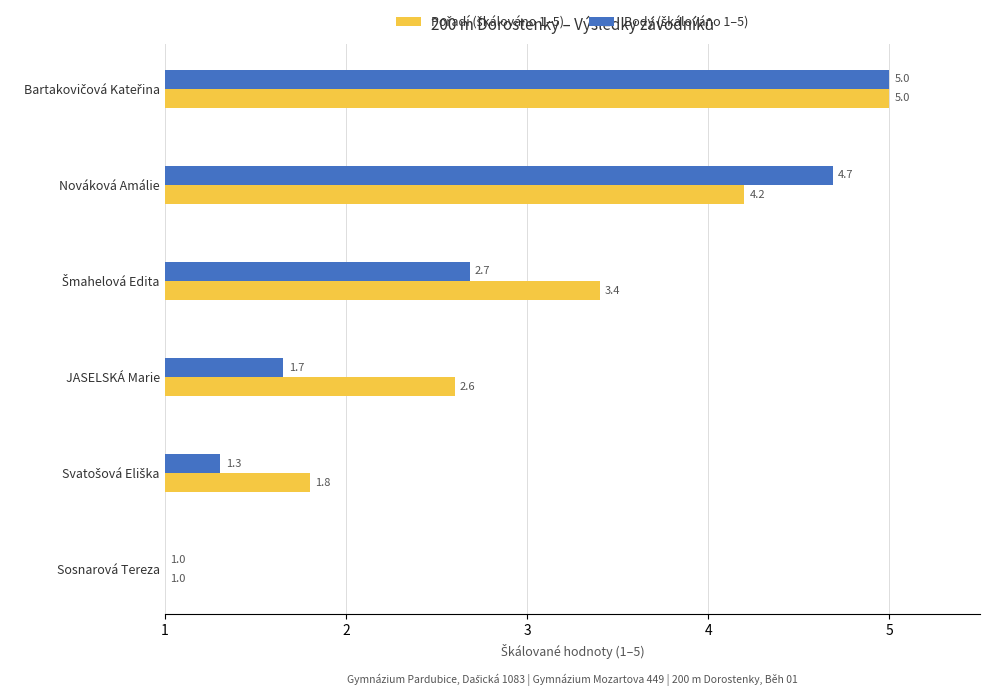

What is the total value across all series at Sosnarová Tereza?

2.0